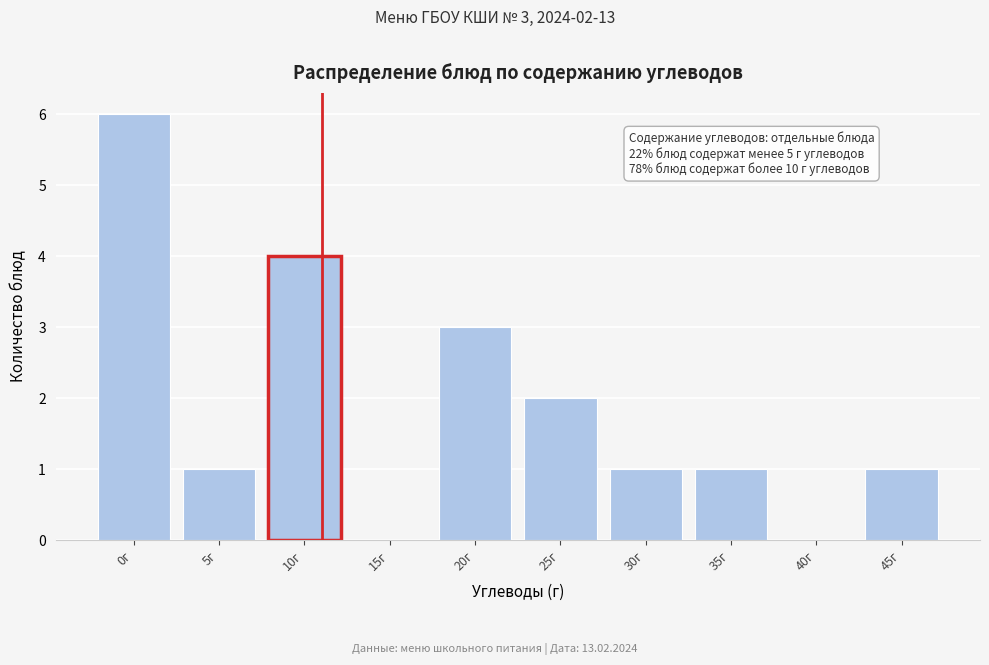

Reading left to right, list all the values displayed in this chart.

0г=6	5г=1	10г=4	15г=0	20г=3	25г=2	30г=1	35г=1	40г=0	45г=1